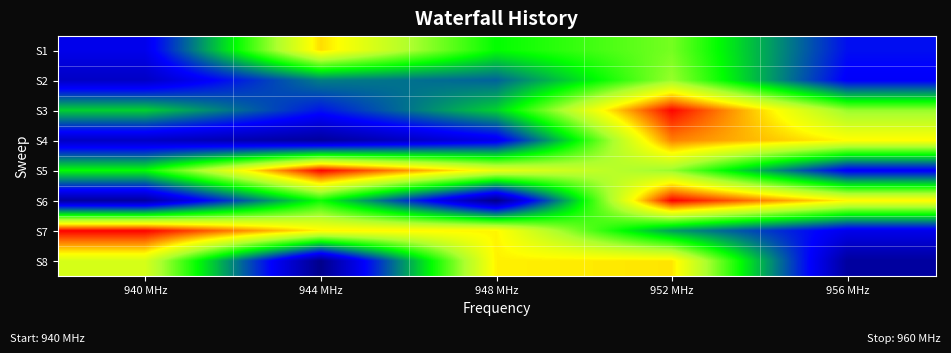

Between 944 MHz and 940 MHz, which is larger?

944 MHz